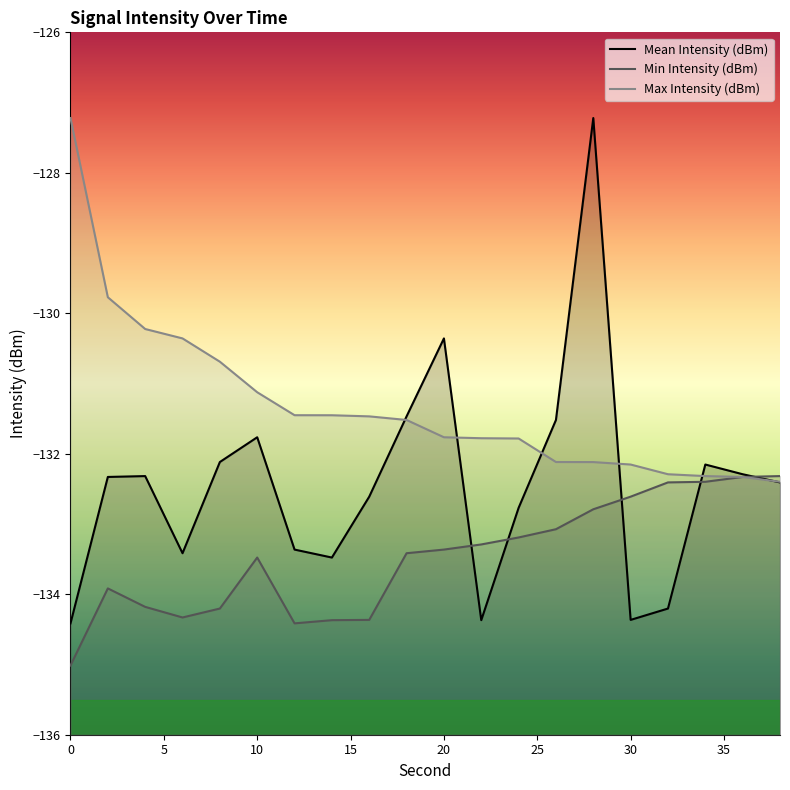

Which series changed the most between 16 and 36?

Min Intensity (dBm)